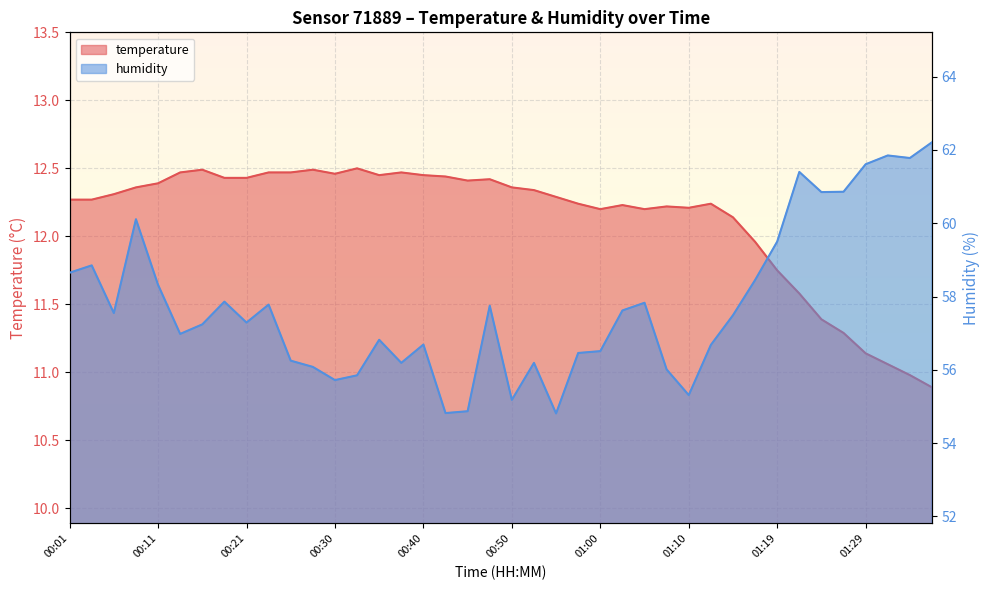

The humidity series shows 61.8 at 01:34. True or false?

True